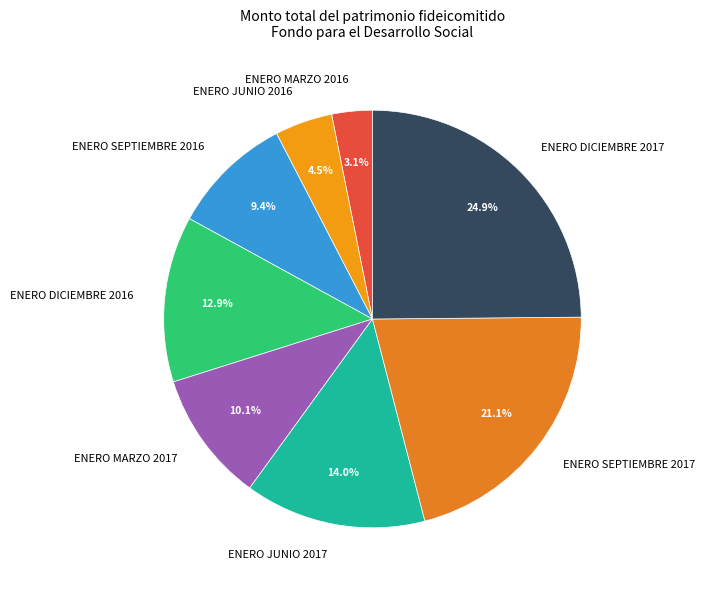

Is there any slice that represents more than half of the pie?

No